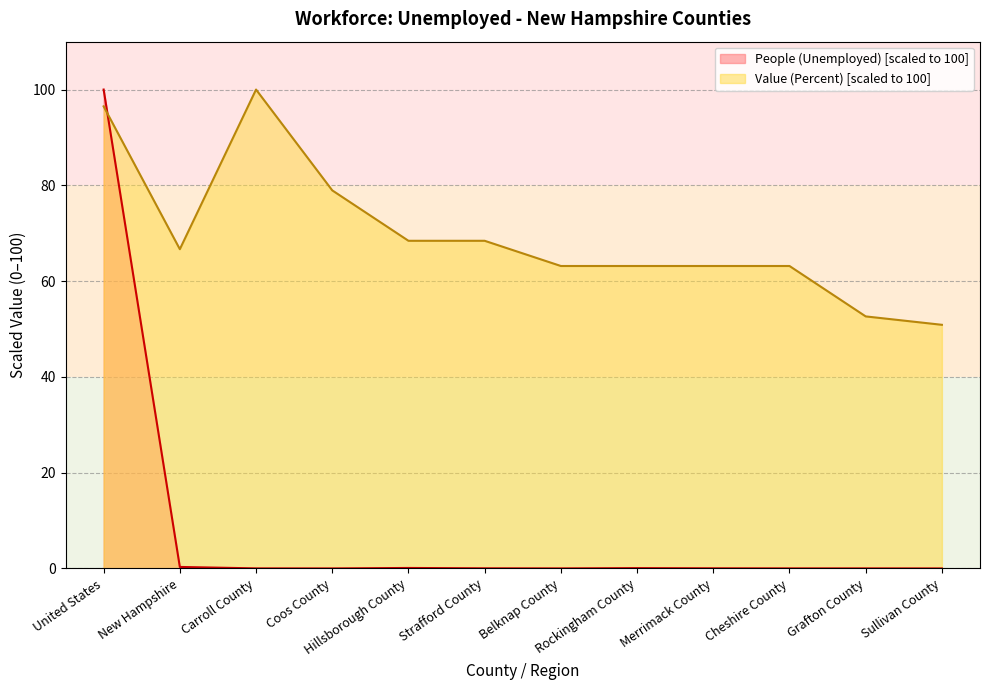

Between Coos County and Rockingham County, which is larger?

Rockingham County